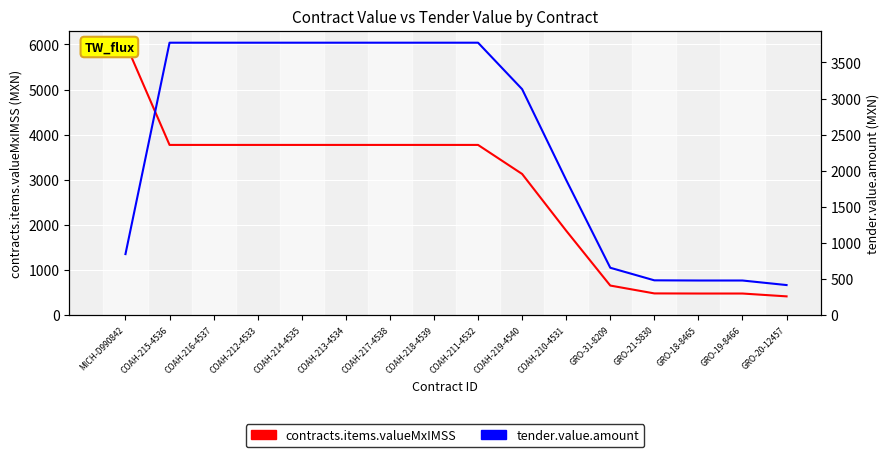

Reading left to right, transcribe all the data shown in this chart.

contracts.items.valueMxIMSS: MICH-D990842=6026.4	COAH-215-4536=3773.2	COAH-216-4537=3773.2	COAH-212-4533=3773.2	COAH-214-4535=3773.2	COAH-213-4534=3773.2	COAH-217-4538=3773.2	COAH-218-4539=3773.2	COAH-211-4532=3773.2	COAH-219-4540=3129.8	COAH-210-4531=1872.0	GRO-31-8209=657.0	GRO-21-5830=482.9	GRO-18-8465=480.5	GRO-19-8466=480.5	GRO-20-12457=417.5
tender.value.amount: MICH-D990842=846.2	COAH-215-4536=3773.2	COAH-216-4537=3773.2	COAH-212-4533=3773.2	COAH-214-4535=3773.2	COAH-213-4534=3773.2	COAH-217-4538=3773.2	COAH-218-4539=3773.2	COAH-211-4532=3773.2	COAH-219-4540=3129.8	COAH-210-4531=1872.0	GRO-31-8209=657.0	GRO-21-5830=482.9	GRO-18-8465=480.5	GRO-19-8466=480.5	GRO-20-12457=417.5